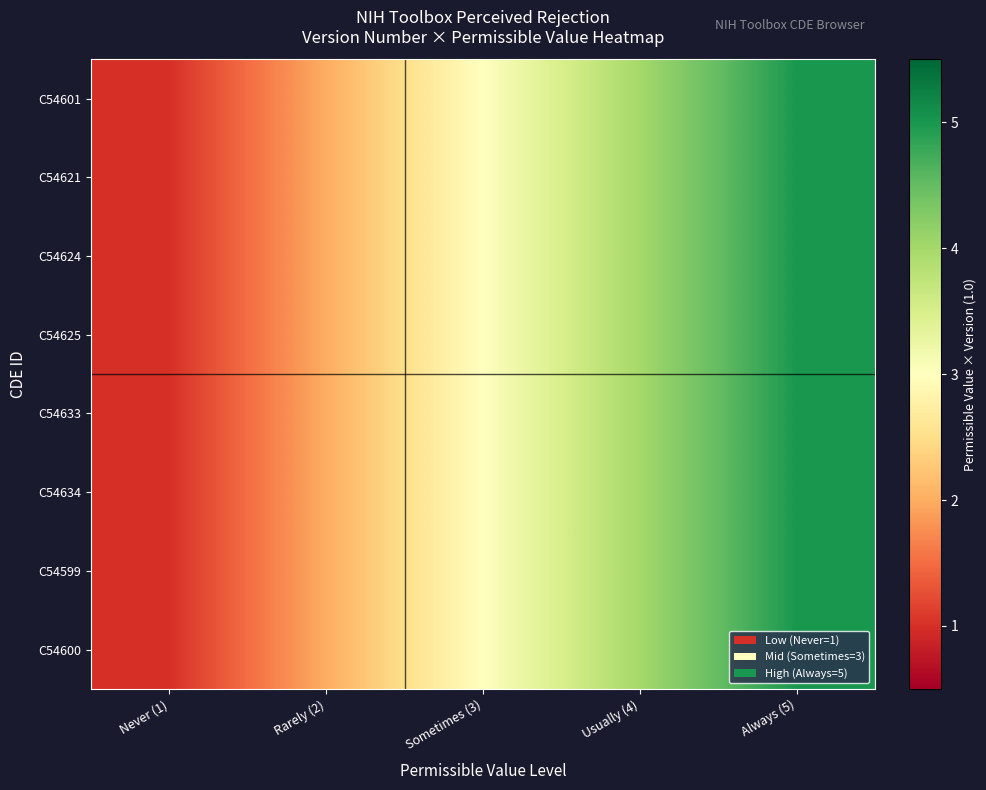

At which category is the sum across all series the highest?

Always (5)